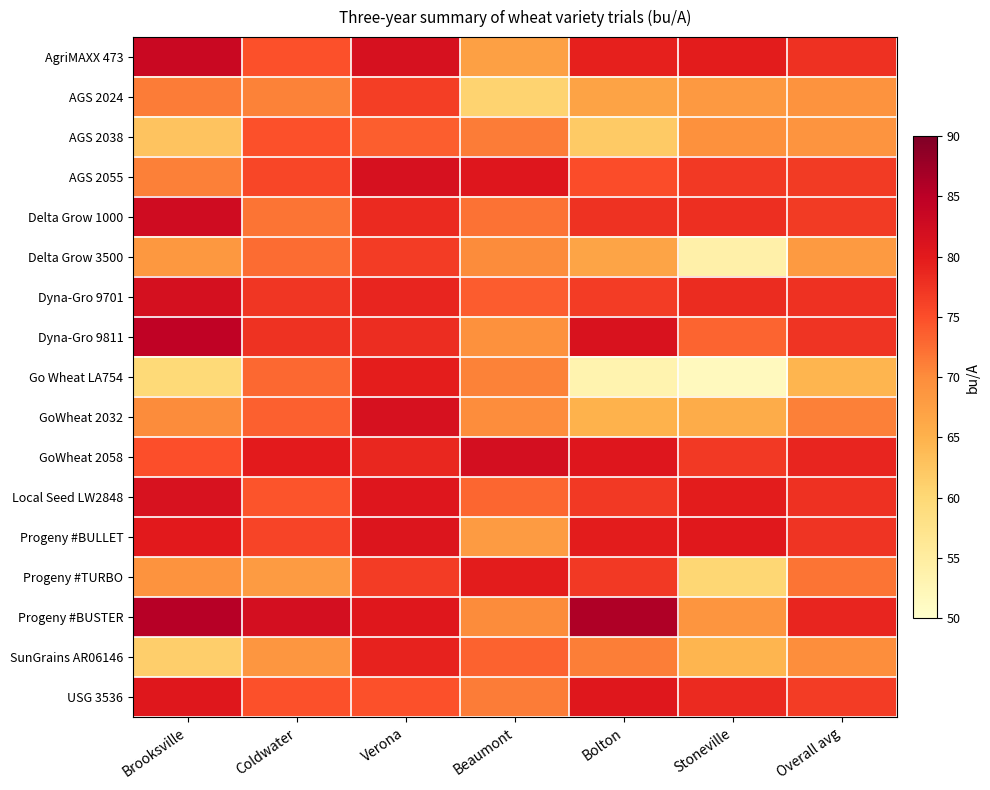

What is the smallest value displayed?

51.6